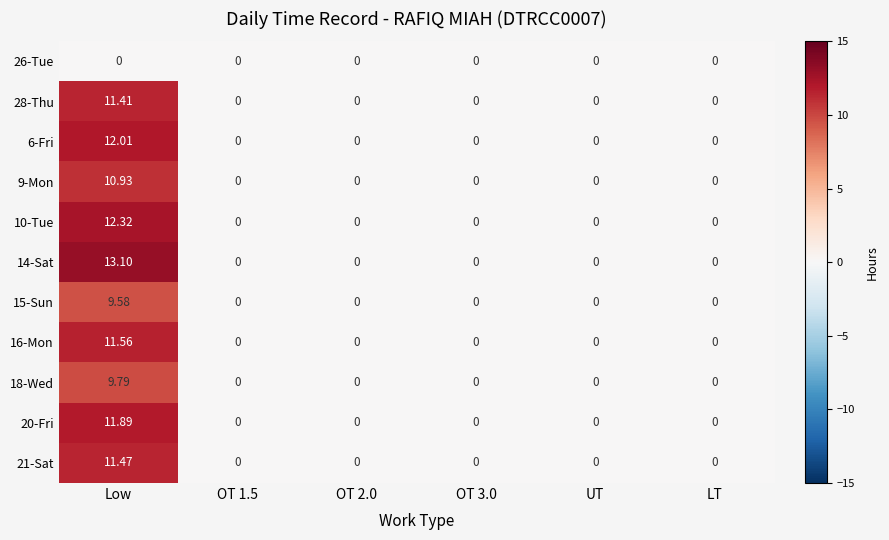

Which series changed the most between Low and OT 3.0?

14-Sat